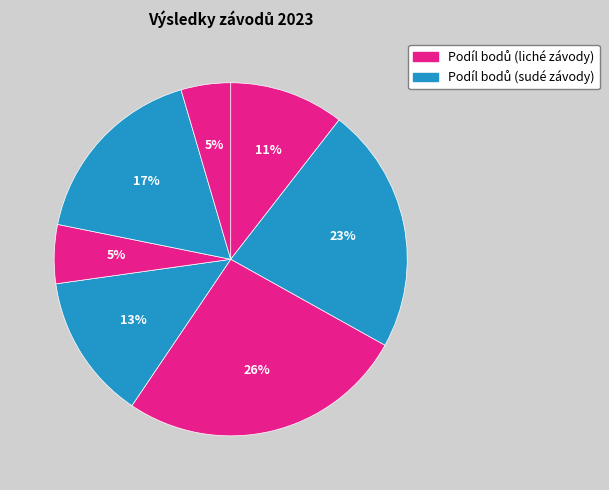

To the nearest percent, what is the average slice percentage?

14%